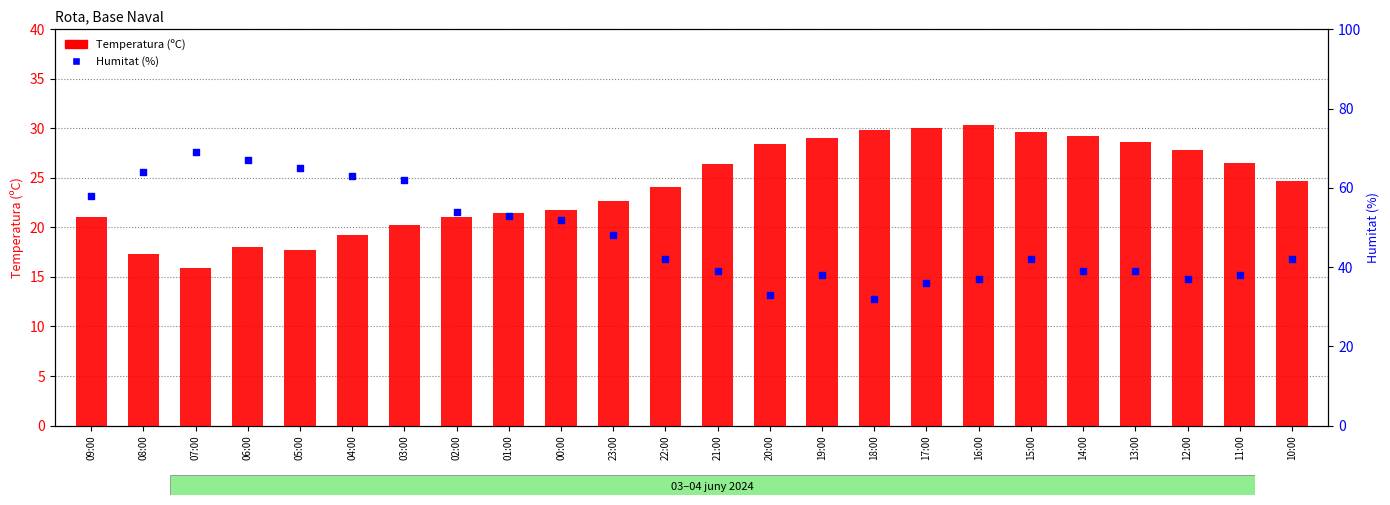

What are all the series names shown in the legend?

Temperatura (ºC), Humitat (%)